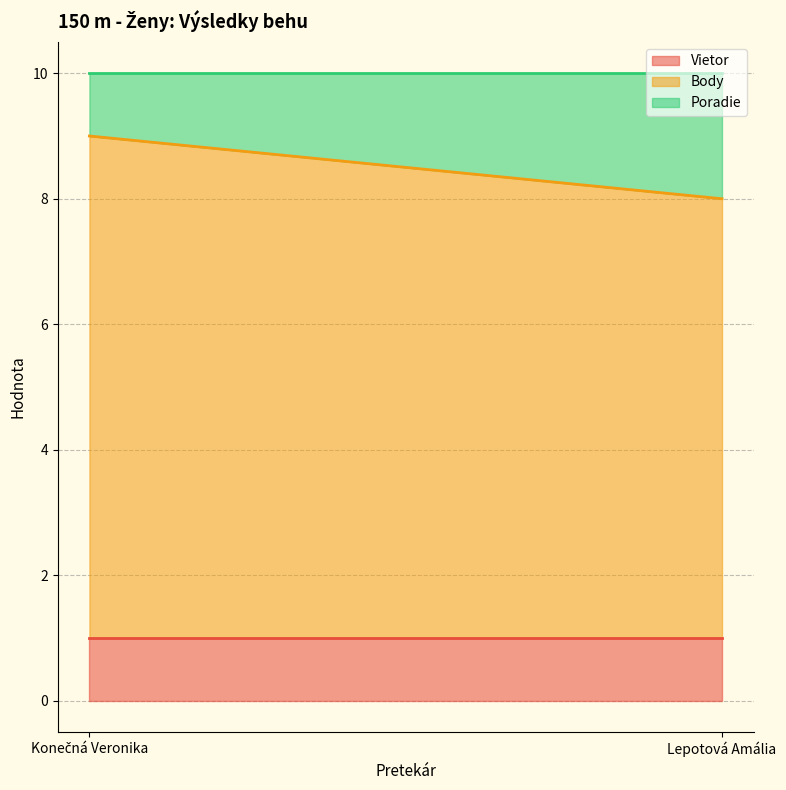

Where is Vietor nearest to the value 1?

Konečná Veronika